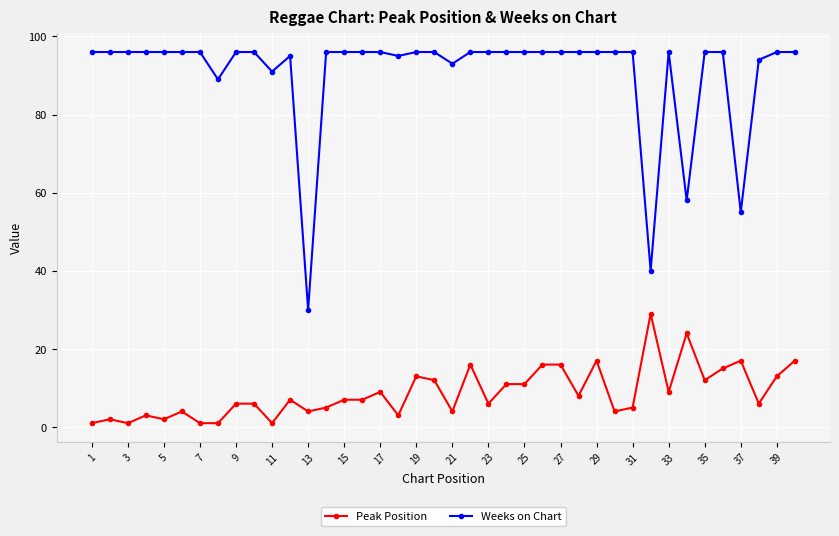

What is the smallest value displayed?

1